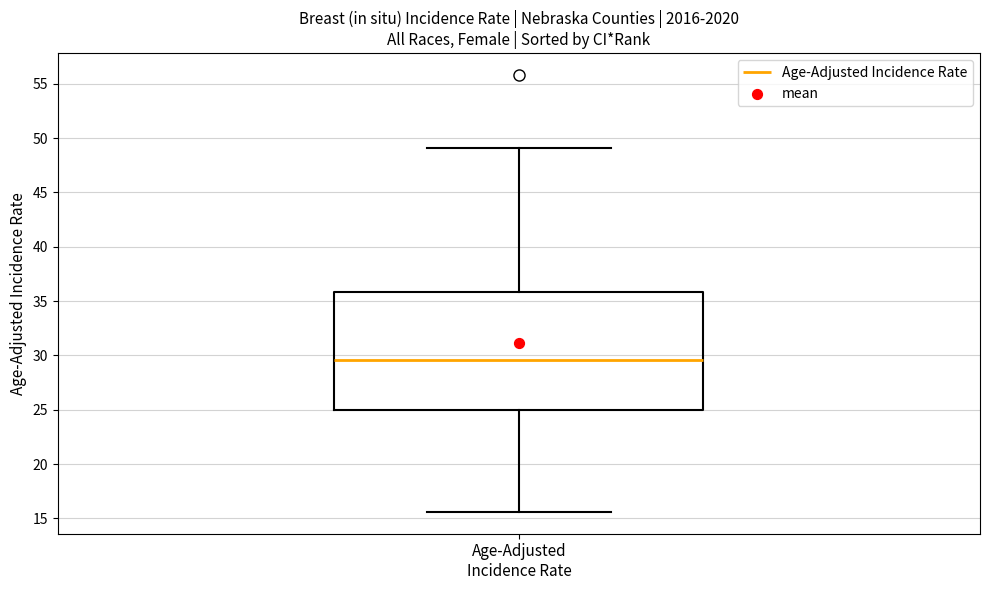

Transcribe this box plot: give where the median line is, the range the box spans, and where the two whiskers end, as read against the y-axis. The values are not printed on the chart, so give them approximately, as read against the axis.

median 29.5, box 25.0 to 36.0, whiskers 15.5 to 49.0